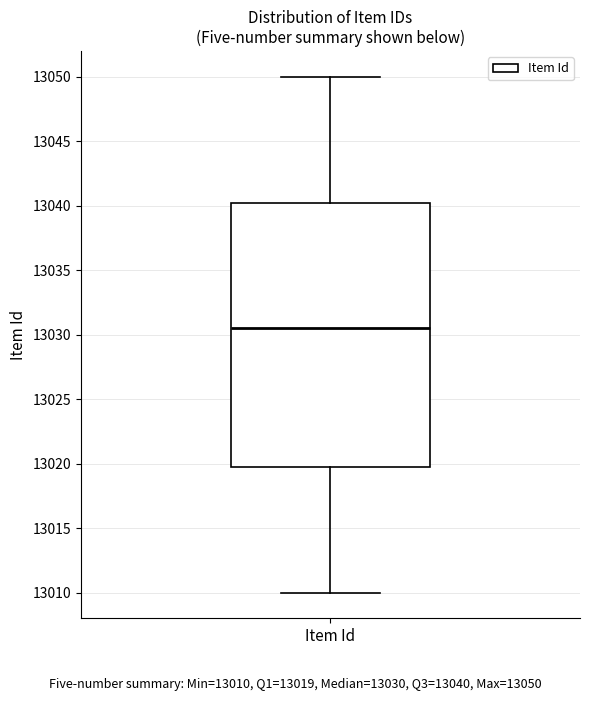

Where does the median line of the box for Item Id sit on the y-axis? The values are not printed on the chart, so give them approximately, as read against the axis.

13030.5